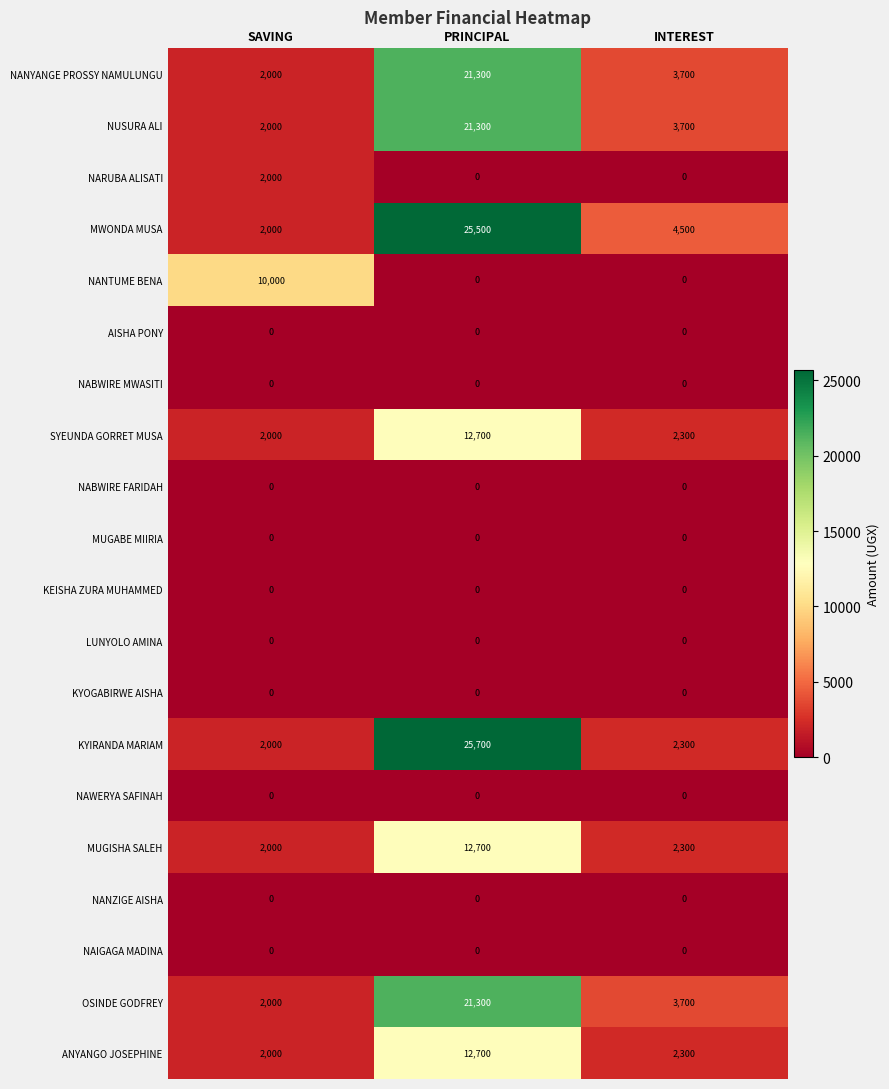

Between PRINCIPAL and INTEREST, which series saw the biggest shift?

KYIRANDA MARIAM